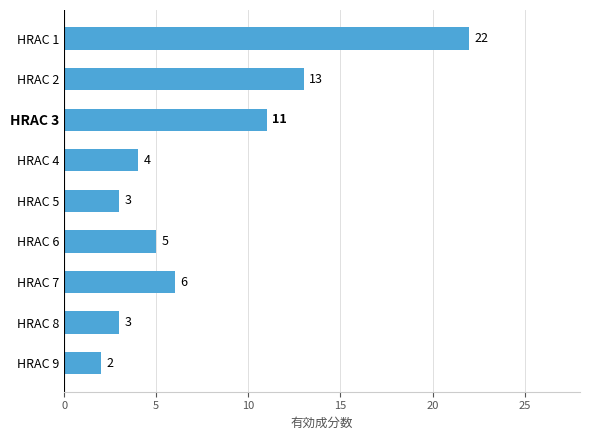

Is it true that the value at HRAC 8 is 2?

False